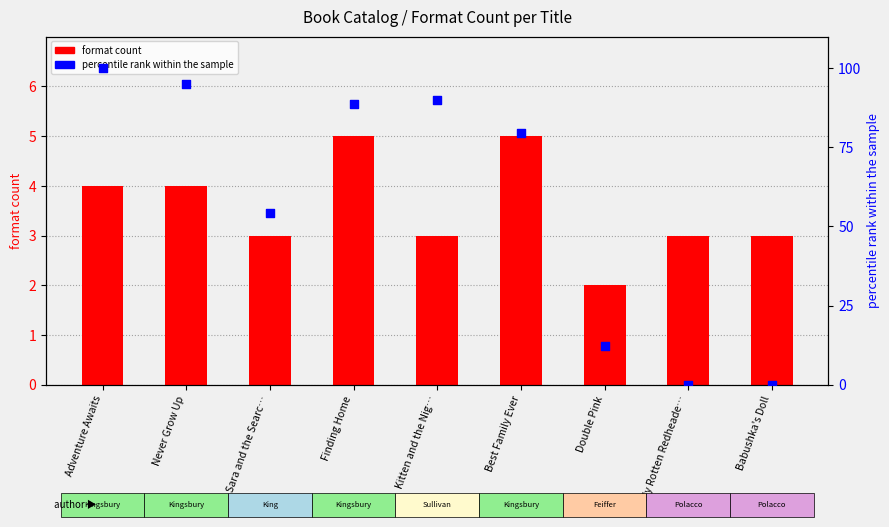

At how many categories does at least one series exceed 36?

6